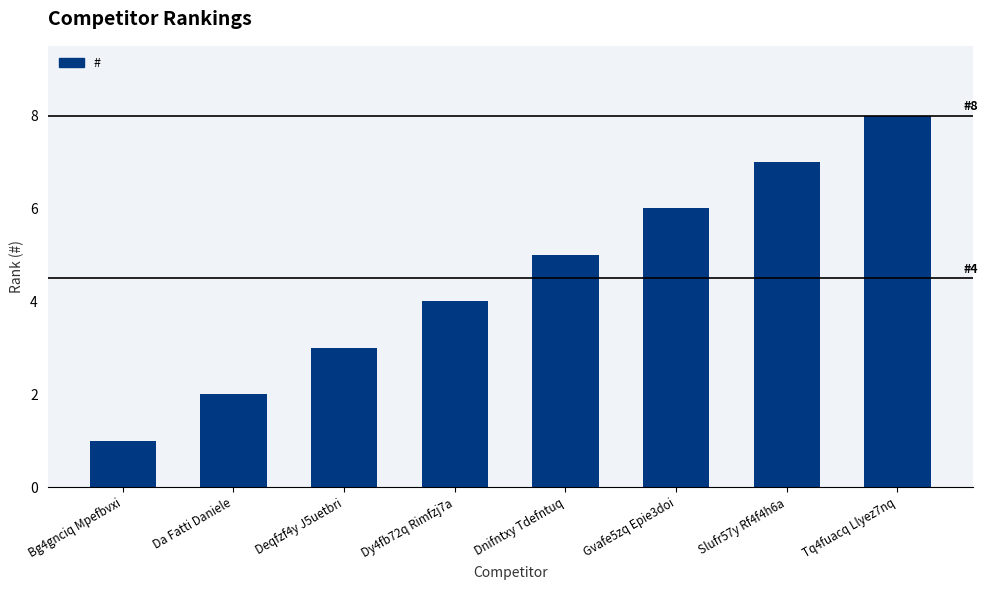

Reading left to right, list all the values displayed in this chart.

Bg4gnciq Mpefbvxi=1	Da Fatti Daniele=2	Deqfzf4y J5uetbri=3	Dy4fb72q Rimfzj7a=4	Dnifntxy Tdefntuq=5	Gvafe5zq Epie3doi=6	Slufr57y Rf4f4h6a=7	Tq4fuacq Llyez7nq=8